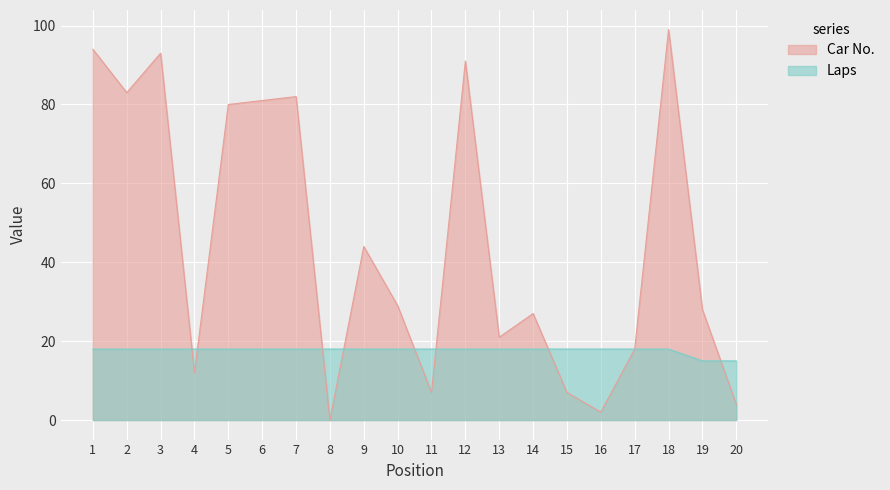

What are all the series names shown in the legend?

Car No., Laps